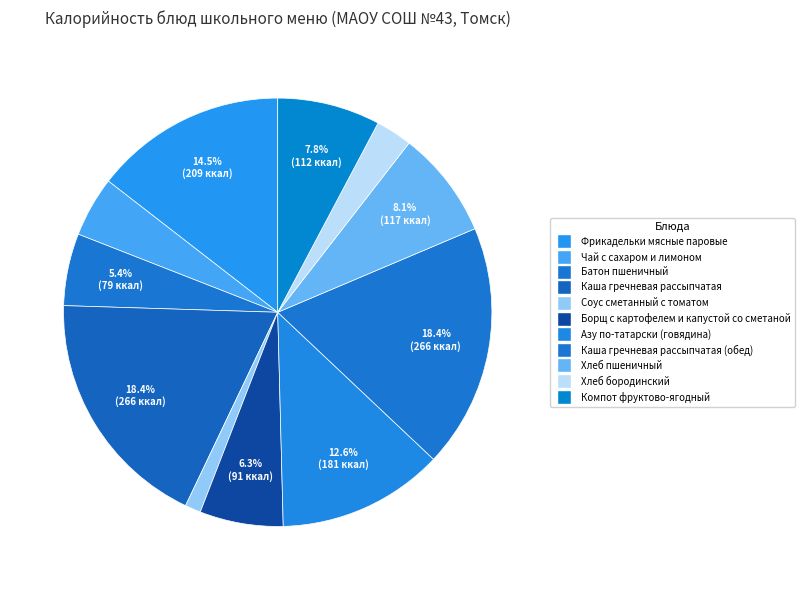

Which slice is the smallest?

Соус сметанный с томатом